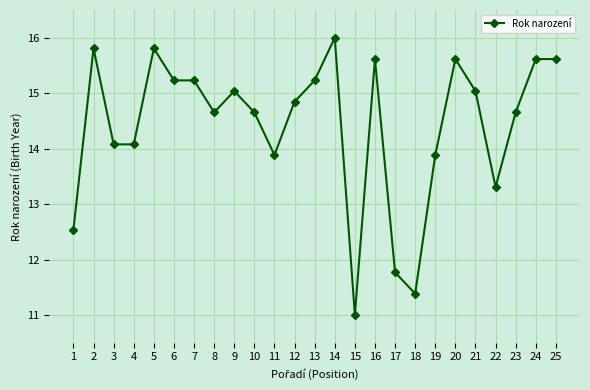

What is the change in value from 1 to 9?

+2.5